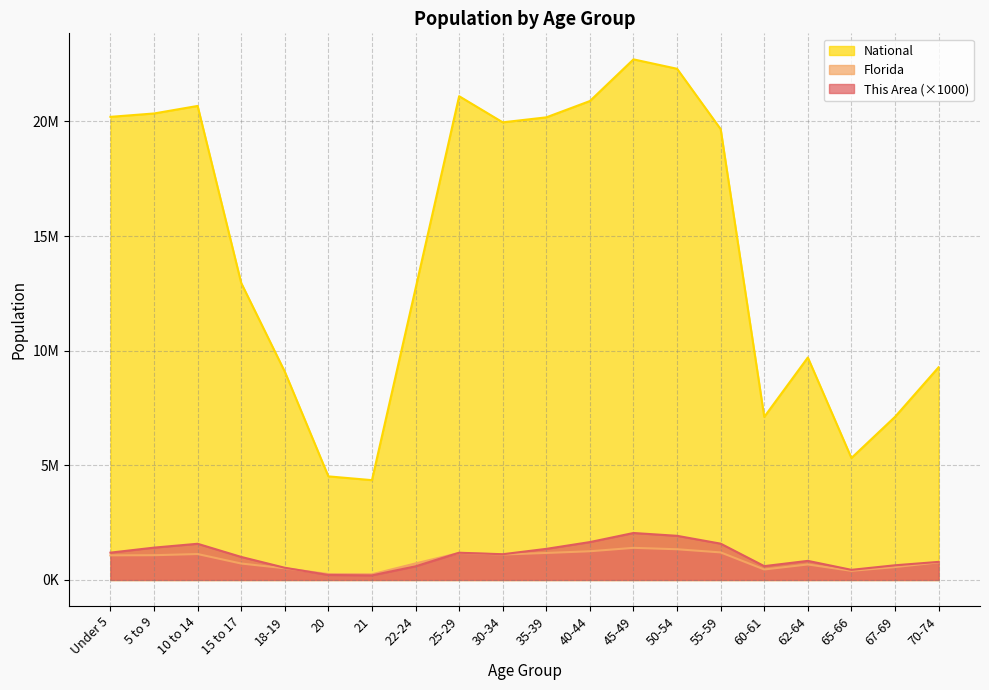

Reading left to right, what are all the values shown in this chart?

This Area: Under 5=1192000	5 to 9=1411000	10 to 14=1579000	15 to 17=1005000	18-19=533000	20=218000	21=201000	22-24=596000	25-29=1188000	30-34=1123000	35-39=1357000	40-44=1653000	45-49=2049000	50-54=1926000	55-59=1584000	60-61=604000	62-64=833000	65-66=442000	67-69=641000	70-74=789000
Florida: Under 5=1073506	5 to 9=1080255	10 to 14=1130847	15 to 17=717483	18-19=510899	20=258030	21=248602	22-24=722126	25-29=1179227	30-34=1110318	35-39=1178467	40-44=1252787	45-49=1401202	50-54=1340291	55-59=1202418	60-61=458751	62-64=676499	65-66=397917	67-69=561316	70-74=768707
National: Under 5=20201362	5 to 9=20348657	10 to 14=20677194	15 to 17=12954254	18-19=9086089	20=4519129	21=4354294	22-24=12712576	25-29=21101849	30-34=19962099	35-39=20179642	40-44=20890964	45-49=22708591	50-54=22298125	55-59=19664805	60-61=7113727	62-64=9704197	65-66=5319902	67-69=7115361	70-74=9278166